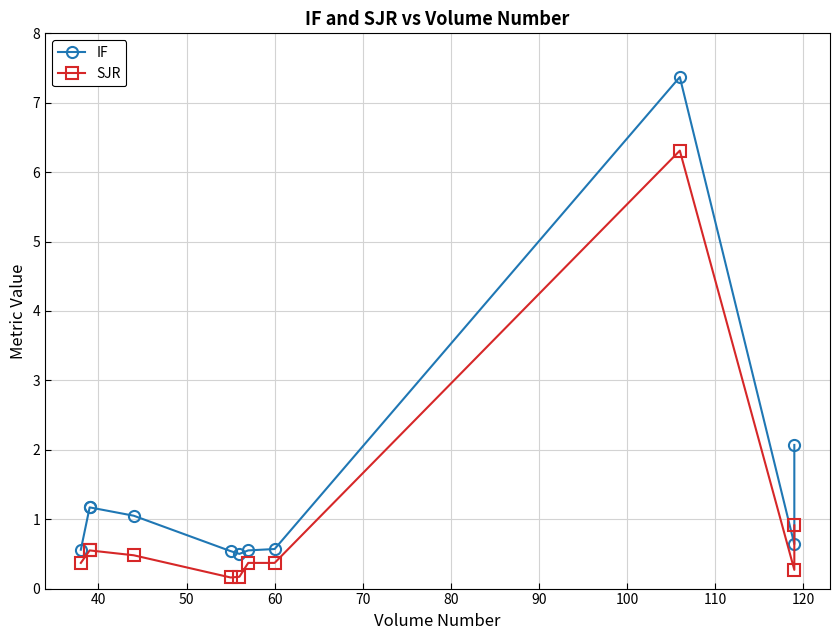

Reading left to right, list all the values displayed in this chart.

IF: 0.6	1.2	1.2	1.1	0.5	0.5	0.6	0.6	7.4	0.6	2.1
SJR: 0.4	0.6	0.6	0.5	0.2	0.2	0.4	0.4	6.3	0.3	0.9